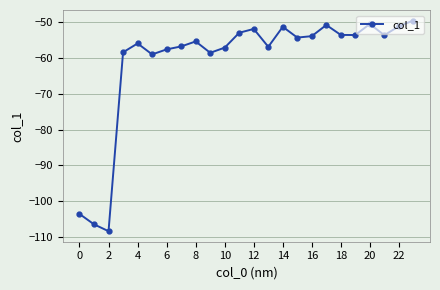

What is the difference between the maximum and minimum values?

58.9